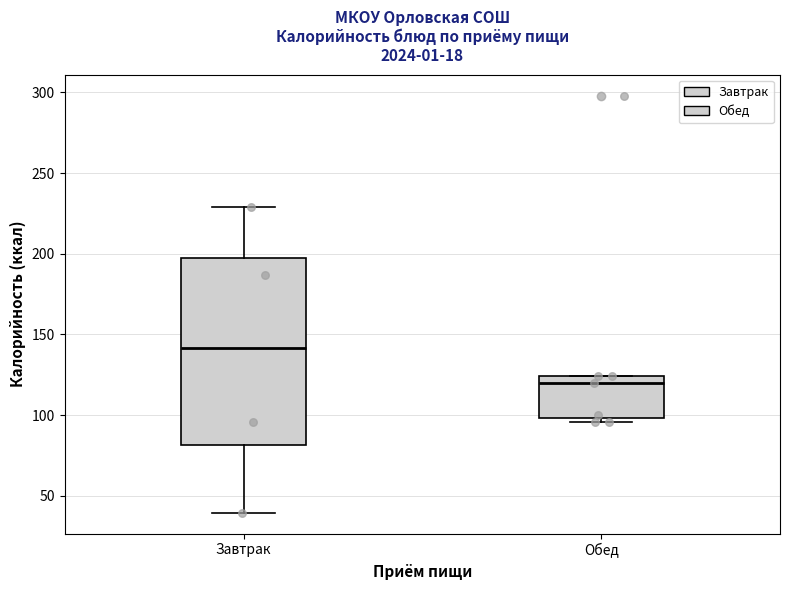

Which box is the tallest, from its lower edge to its upper edge?

Завтрак